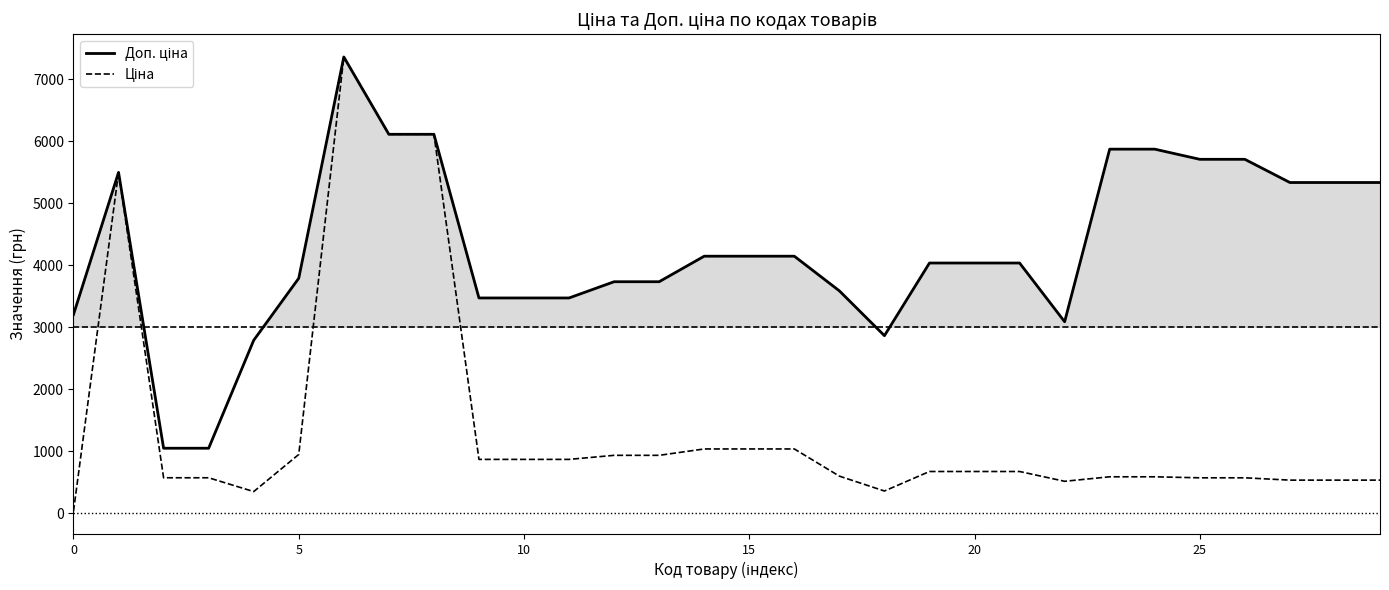

How many lines are shown in the chart?

2